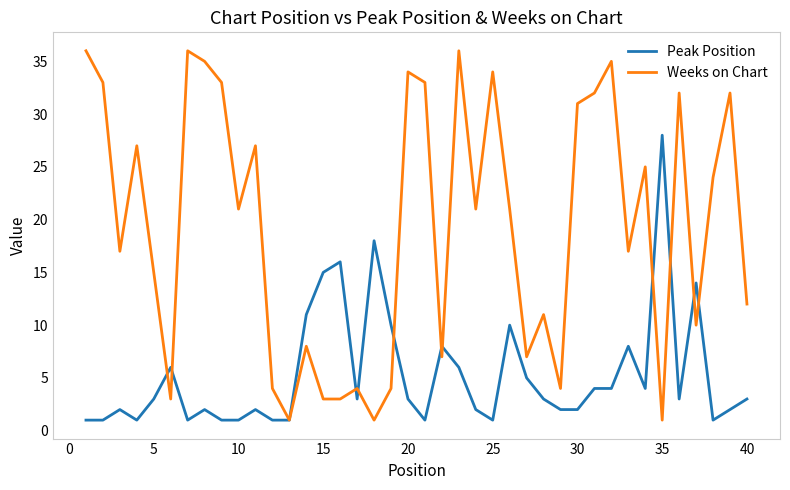

True or false: Weeks on Chart and Peak Position intersect in this chart.

True